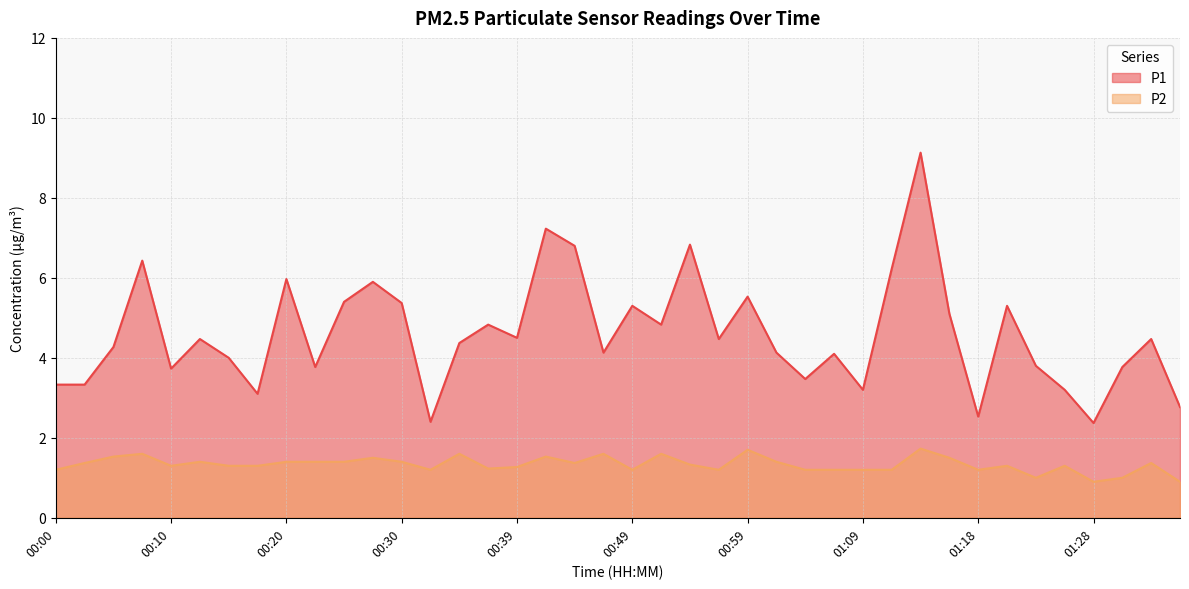

Reading right to left, what are all the values shown in this chart?

P1: 2.8	4.5	3.8	2.4	3.2	3.8	5.3	2.5	5.1	9.1	6.2	3.2	4.1	3.5	4.1	5.5	4.5	6.8	4.8	5.3	4.1	6.8	7.2	4.5	4.8	4.4	2.4	5.4	5.9	5.4	3.8	6.0	3.1	4.0	4.5	3.7	6.4	4.3	3.3	3.3
P2: 0.9	1.4	1.0	0.9	1.3	1.0	1.3	1.2	1.5	1.7	1.2	1.2	1.2	1.2	1.4	1.7	1.2	1.3	1.6	1.2	1.6	1.4	1.5	1.3	1.2	1.6	1.2	1.4	1.5	1.4	1.4	1.4	1.3	1.3	1.4	1.3	1.6	1.5	1.4	1.2